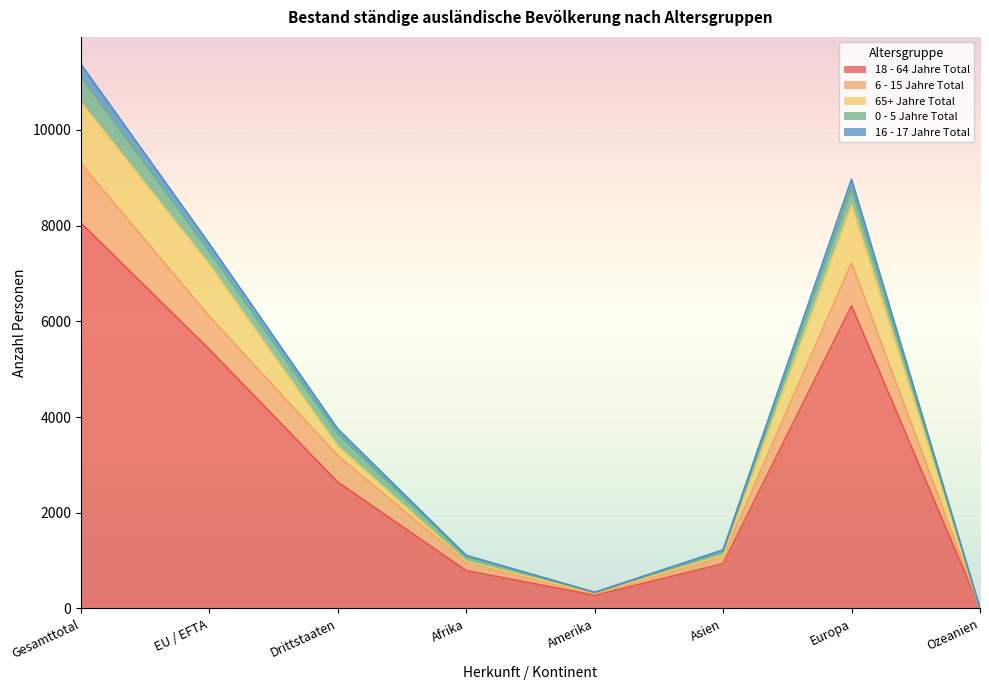

What is the total value across all series at Ozeanien?

7